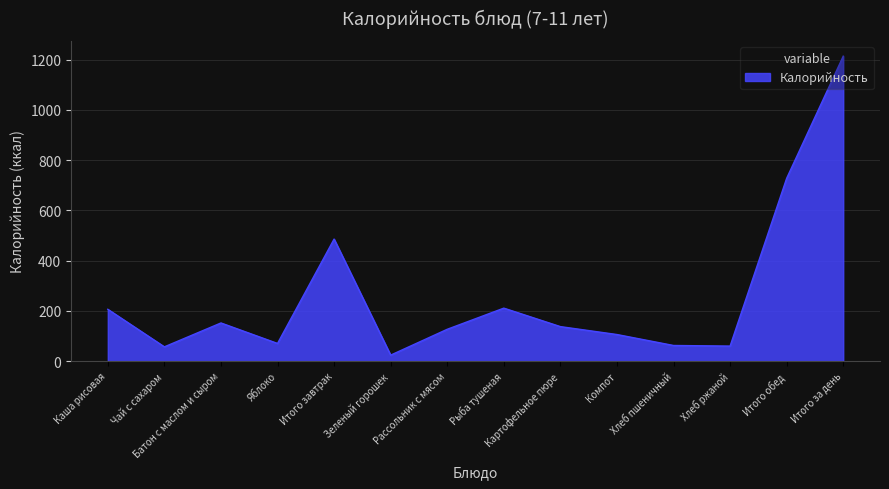

What is the difference between the values at Хлеб ржаной and Рыба тушеная?

151.0